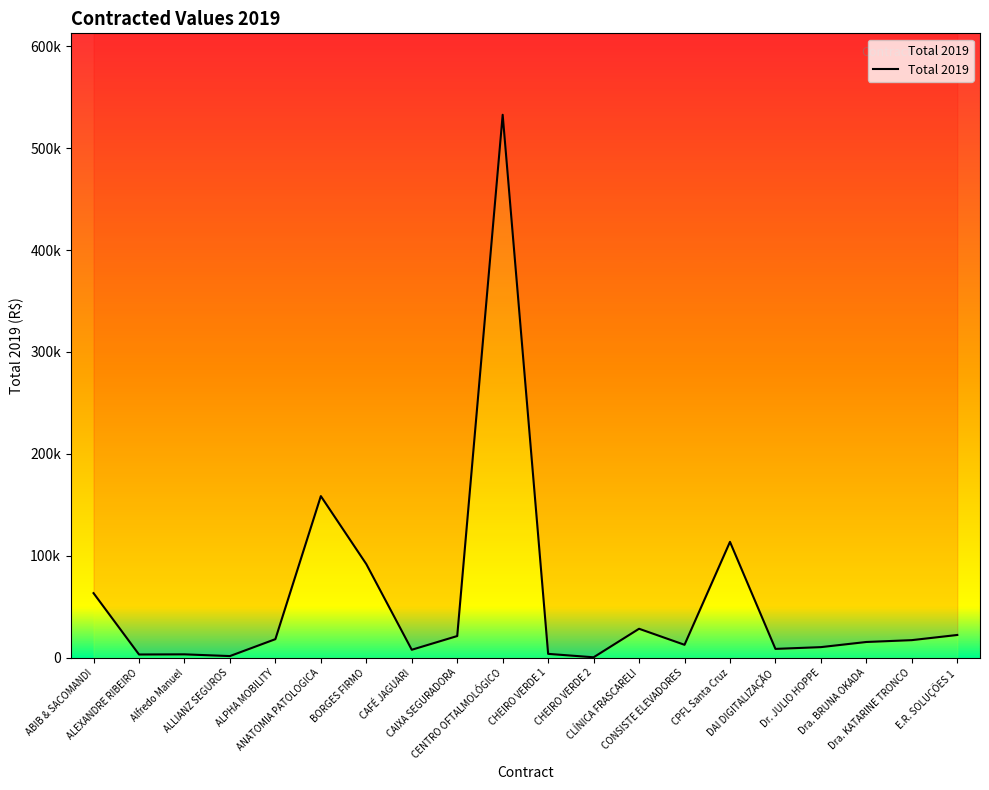

At which category does the chart reach its peak across all series?

CENTRO OFTALMOLÓGICO